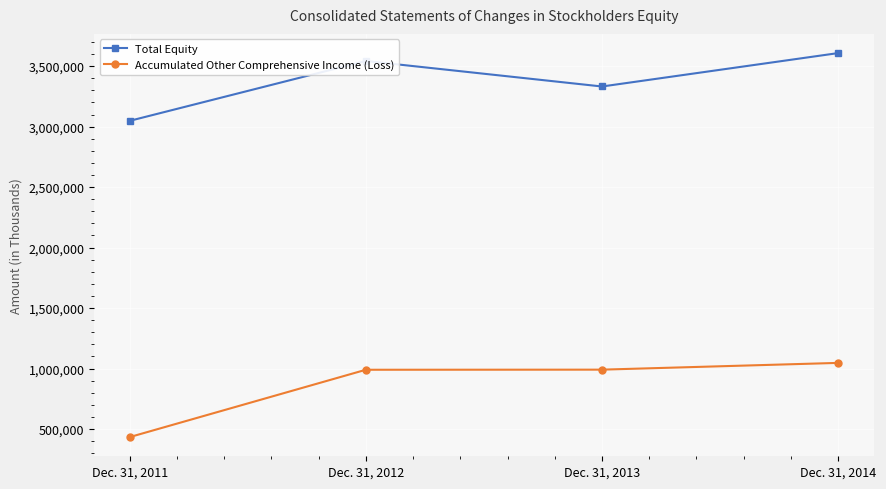

Read the Accumulated Other Comprehensive Income (Loss) value at Dec. 31, 2013, to the nearest 100.

990800